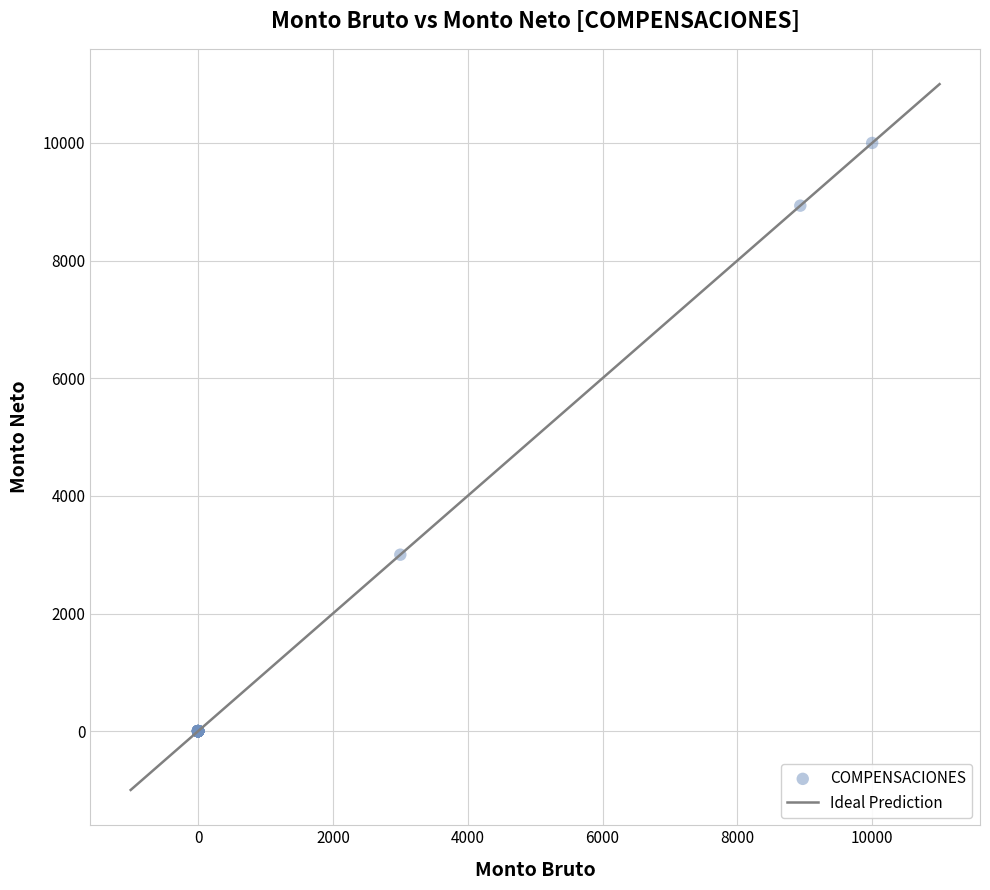

What Y value in the scatter plot is closest to 5000?

3000.0